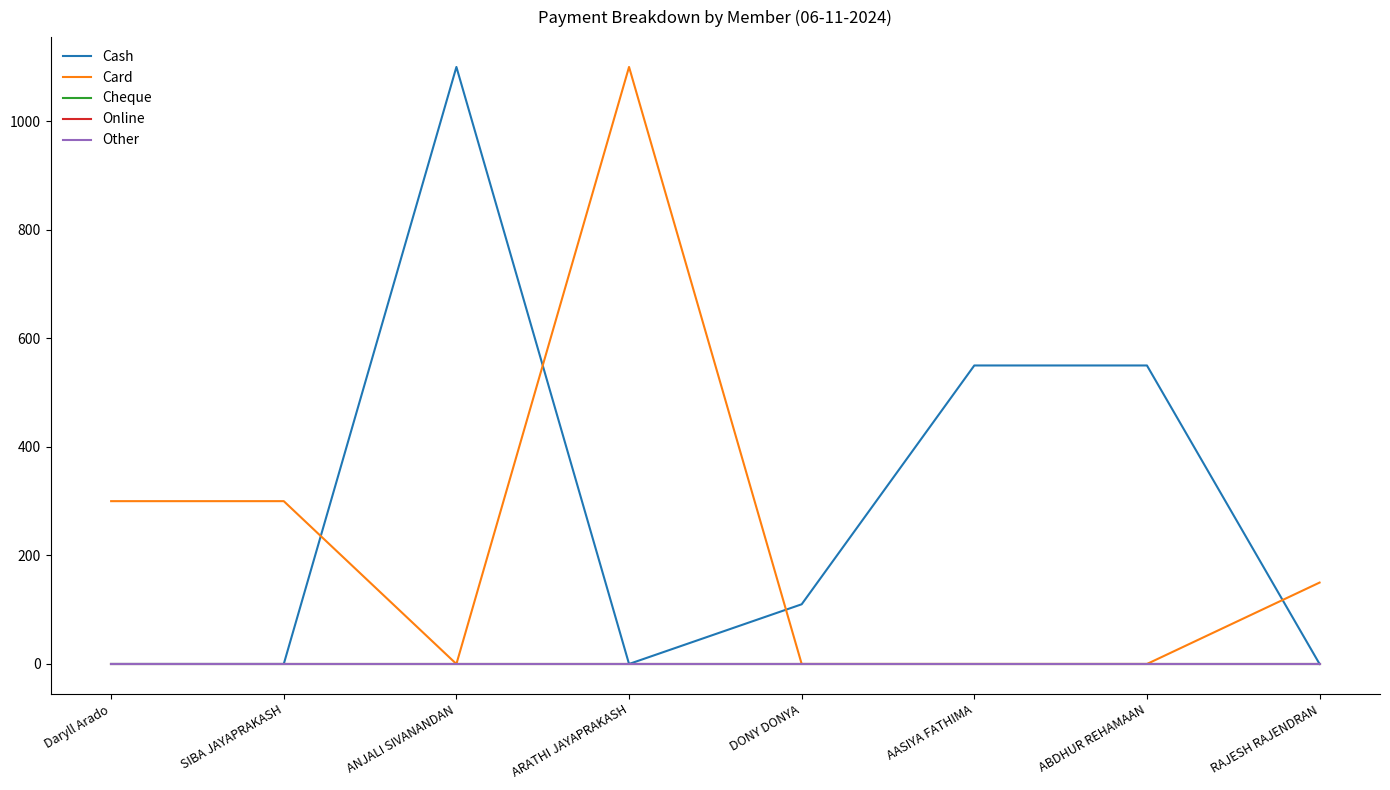

At which category is the sum across all series the highest?

ANJALI SIVANANDAN